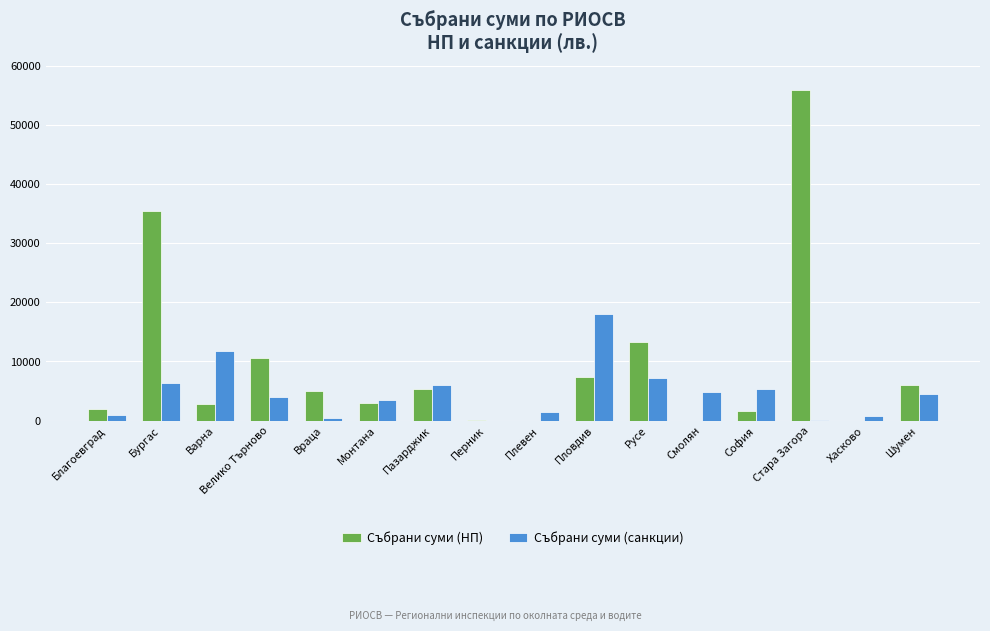

Count the number of data series in this chart.

2